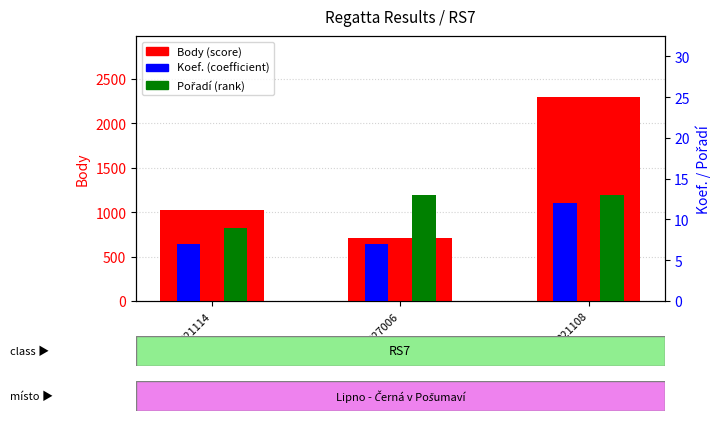

What is the label of the 2nd bar from the left?

227006